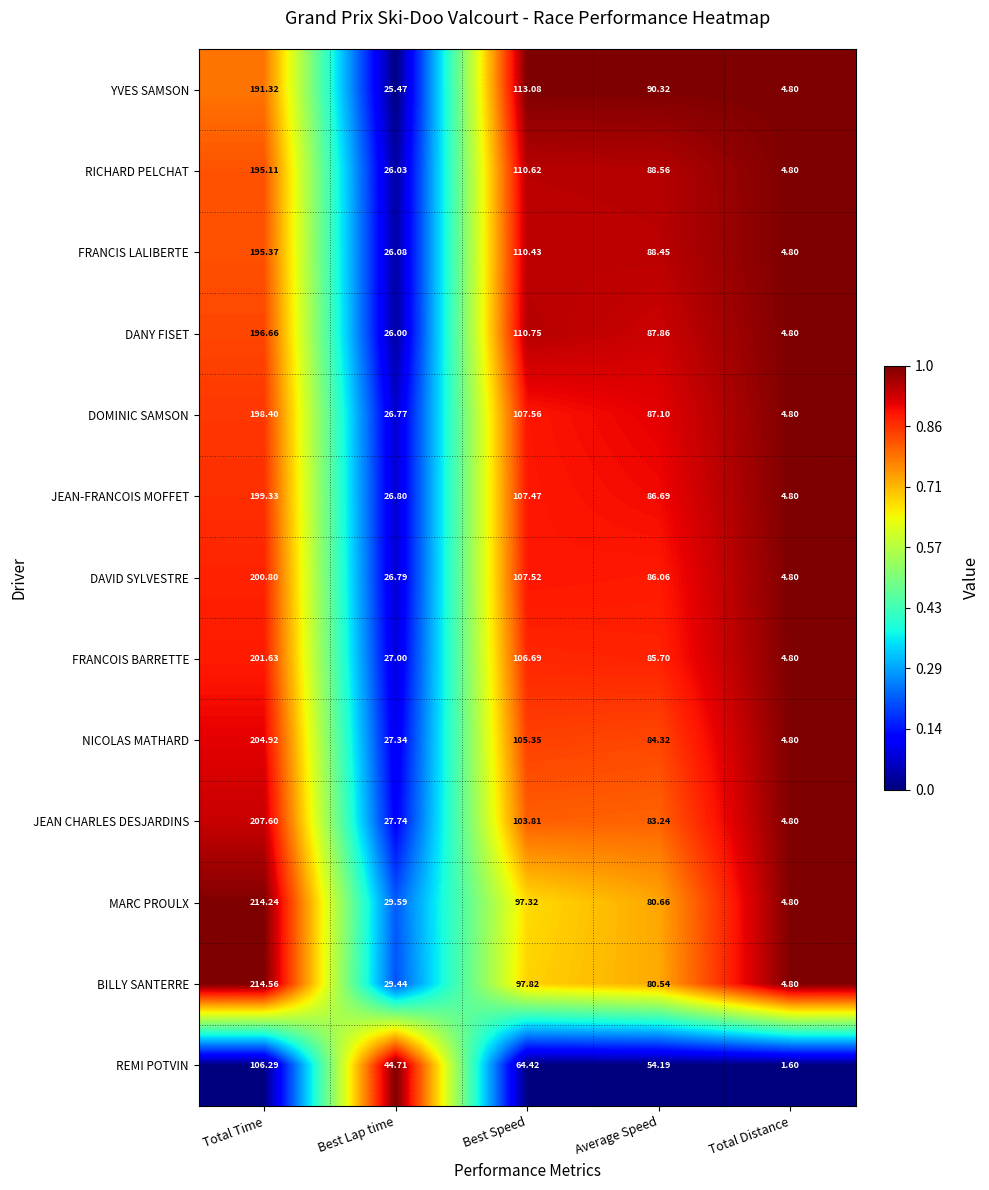

At which category is the sum across all series the highest?

Total Time